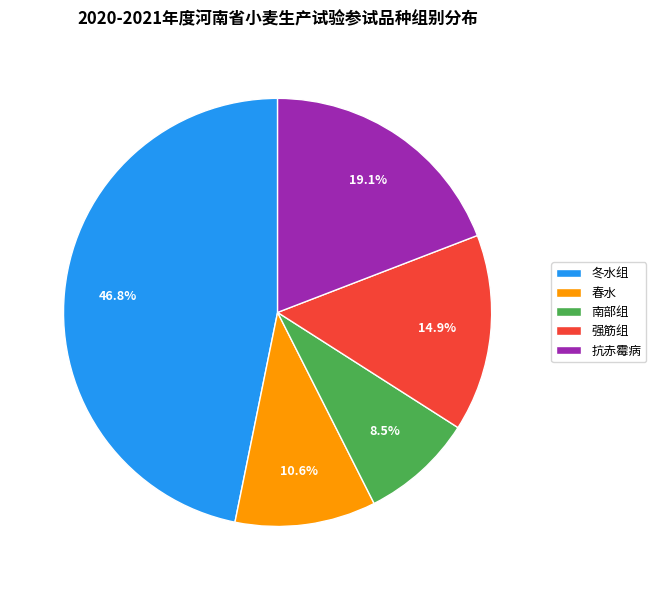

Is there a majority slice in this chart?

No